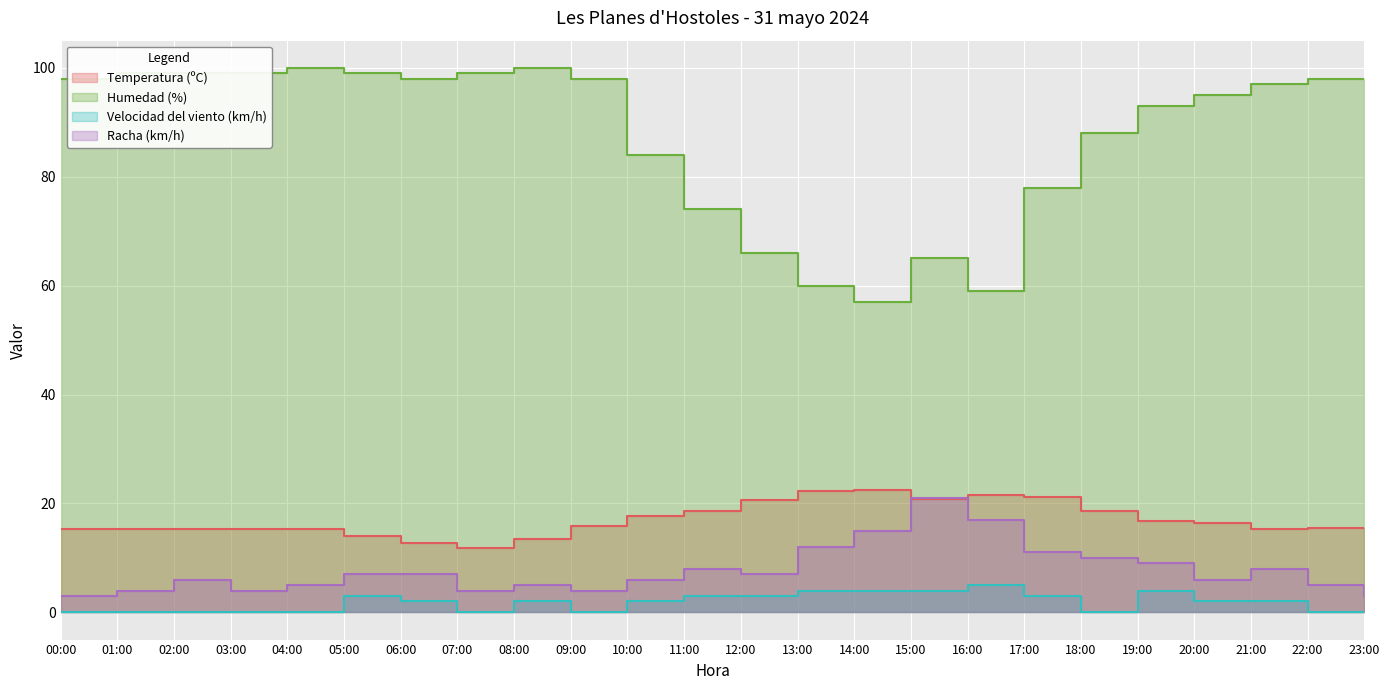

What is the total value across all series at 10:00?

109.7